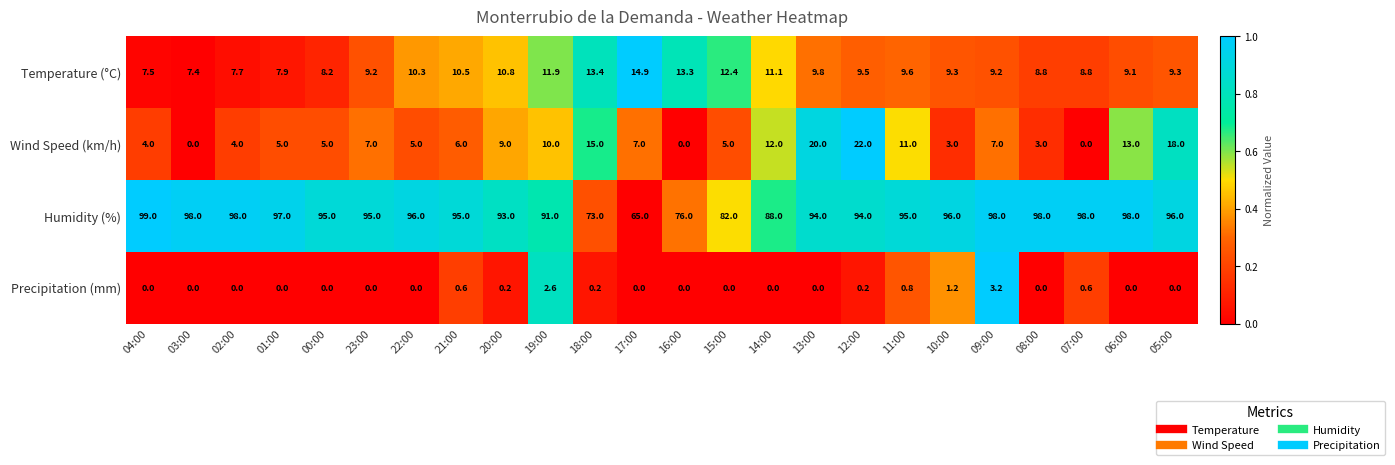

Which series has the largest total across all categories?

Humidity (%)